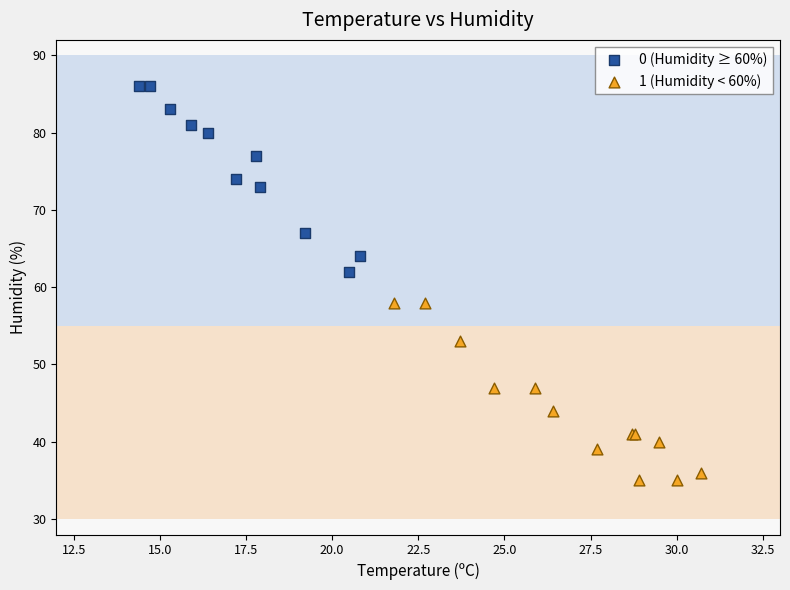

Which series has the widest spread of Y values?

0 (Humidity ≥ 60%)